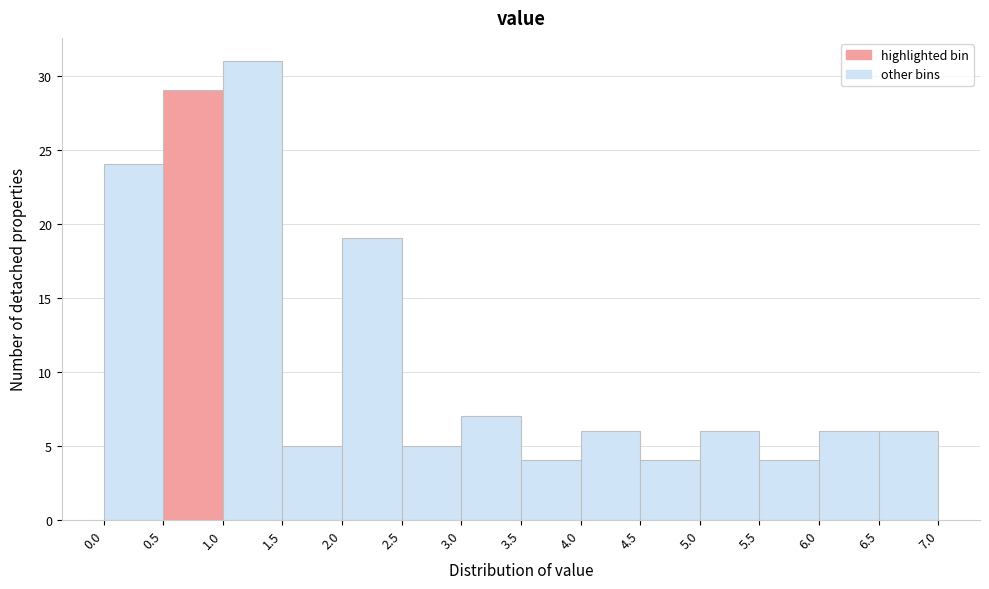

Reading left to right, list every bar in this chart as the range it spans on the x-axis followed by its height. The values are not printed on the chart, so give them approximately, as read against the axis.

0.0 to 0.5: 24
0.5 to 1.0: 29
1.0 to 1.5: 31
1.5 to 2.0: 5
2.0 to 2.5: 19
2.5 to 3.0: 5
3.0 to 3.5: 7
3.5 to 4.0: 4
4.0 to 4.5: 6
4.5 to 5.0: 4
5.0 to 5.5: 6
5.5 to 6.0: 4
6.0 to 6.5: 6
6.5 to 7.0: 6